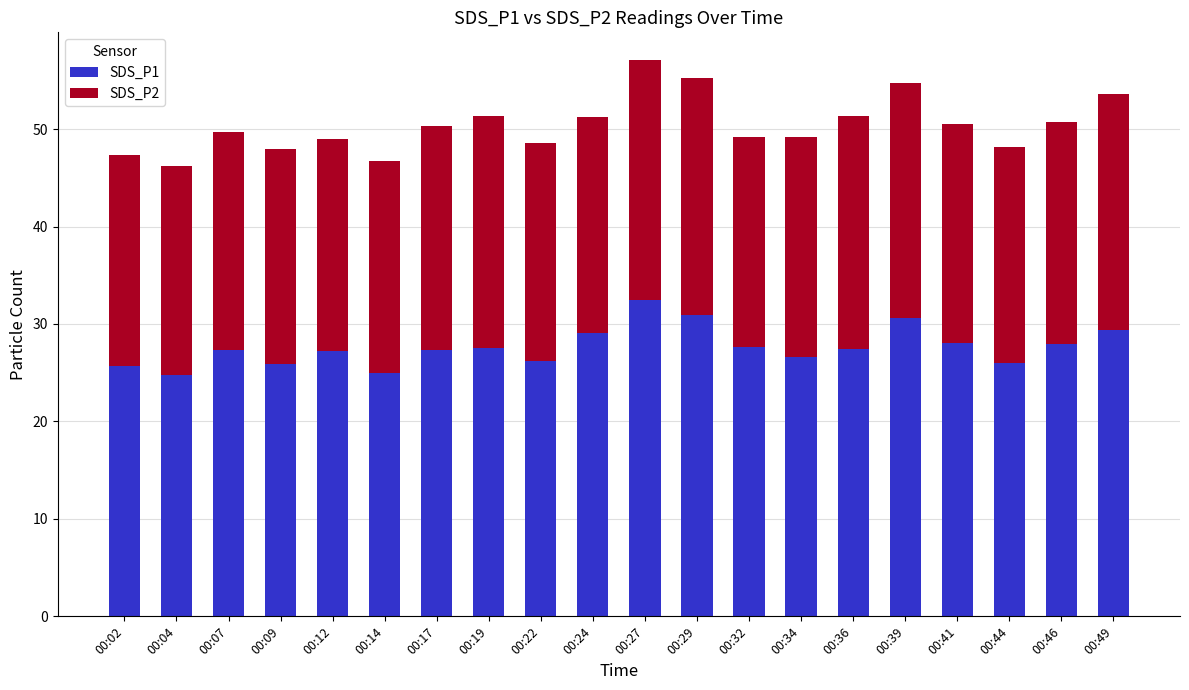

What are all the series names shown in the legend?

SDS_P1, SDS_P2